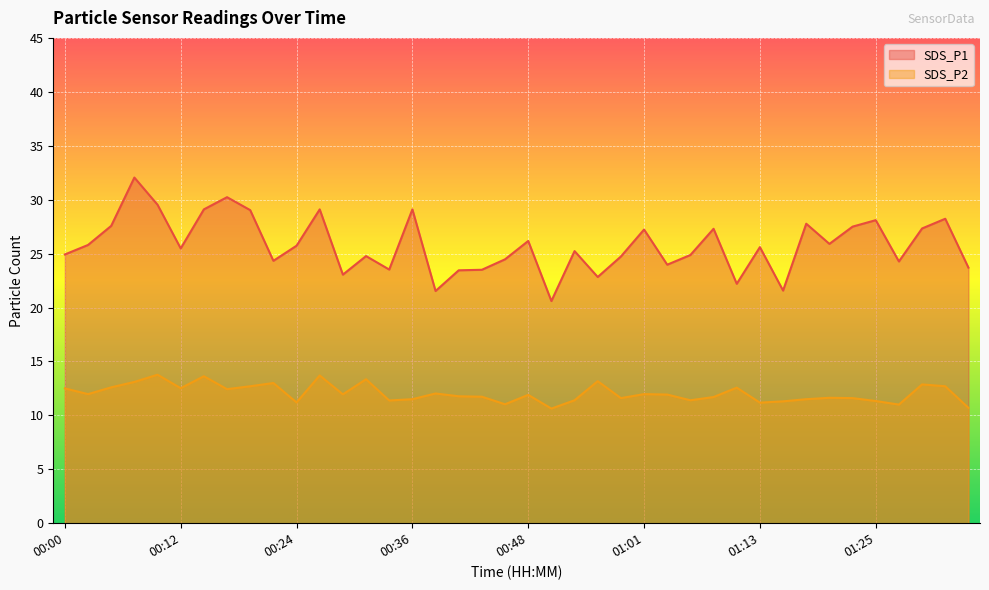

What is the maximum value for SDS_P1?

32.0